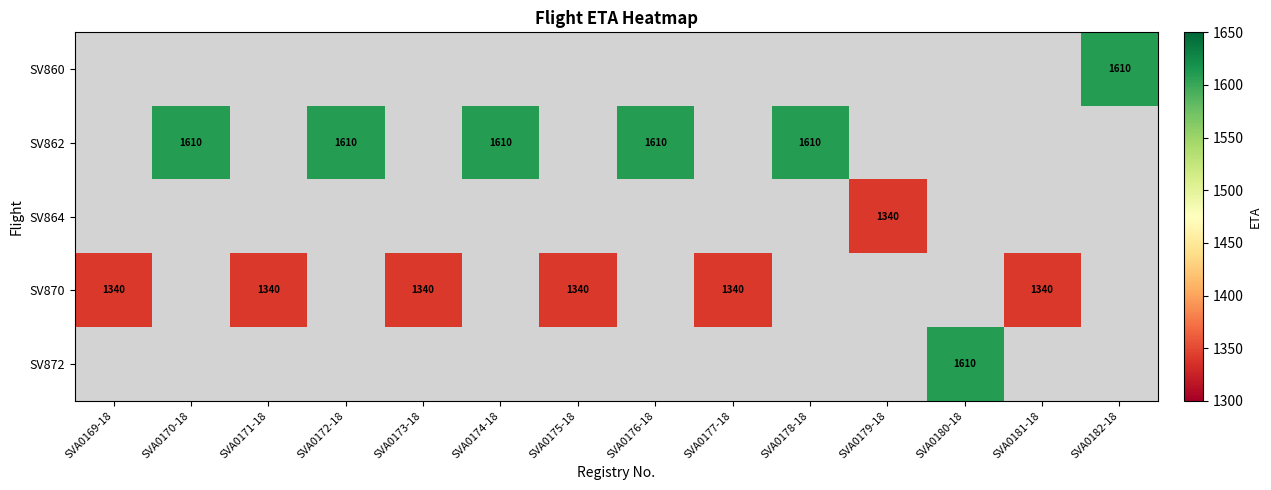

What is the minimum value shown in the chart?

1340.0